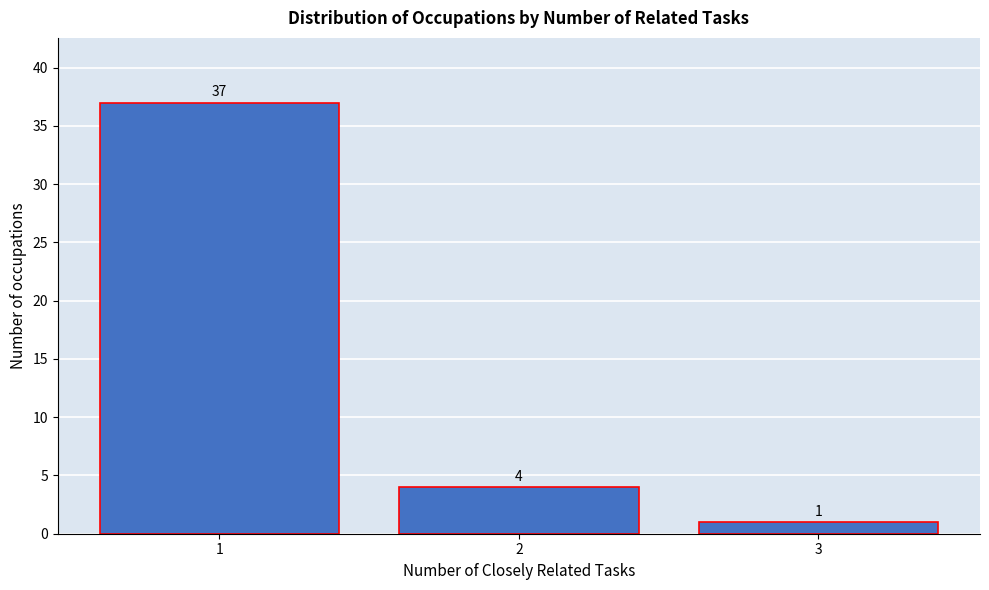

Reading left to right, extract all data points from this chart.

1=37	2=4	3=1